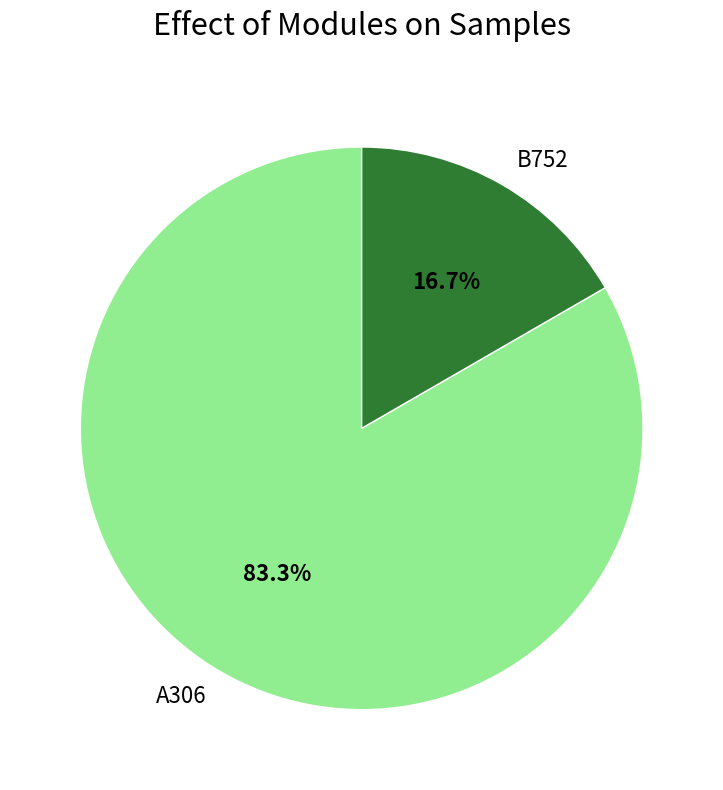

What is the total percentage of B752 and A306?

100.0%